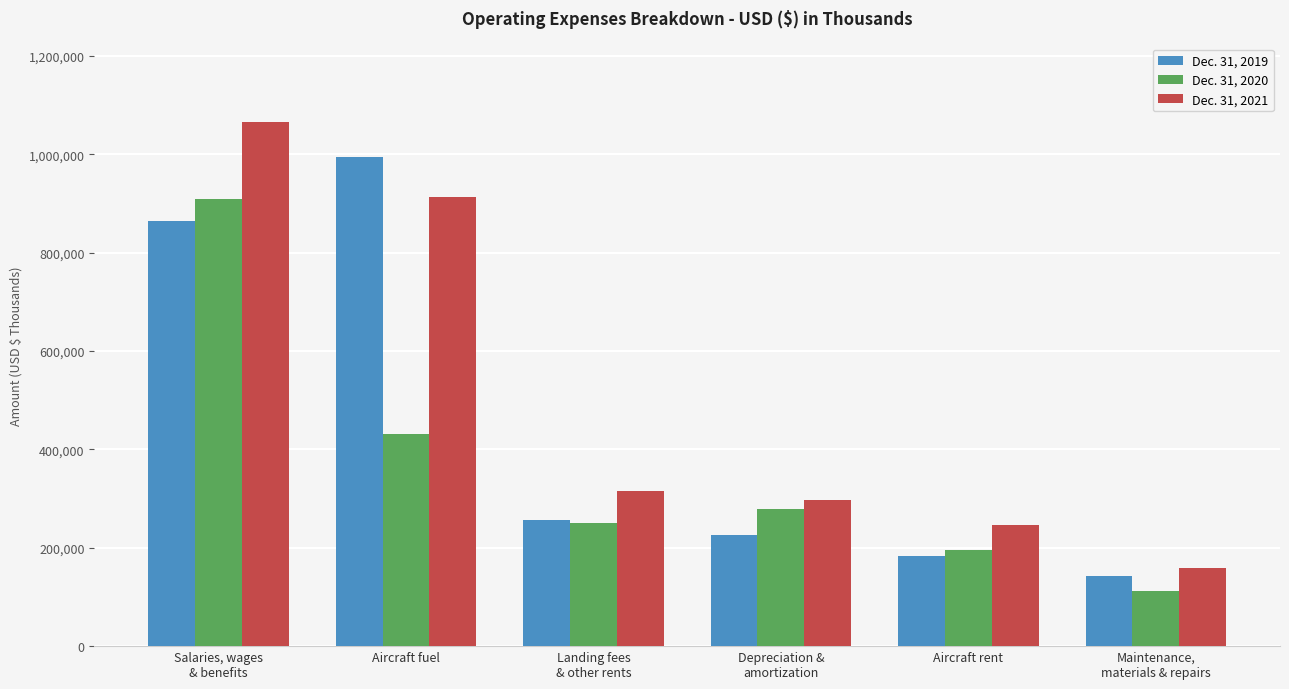

Is it true that Dec. 31, 2020 equals 111227 at Maintenance,
materials & repairs?

True